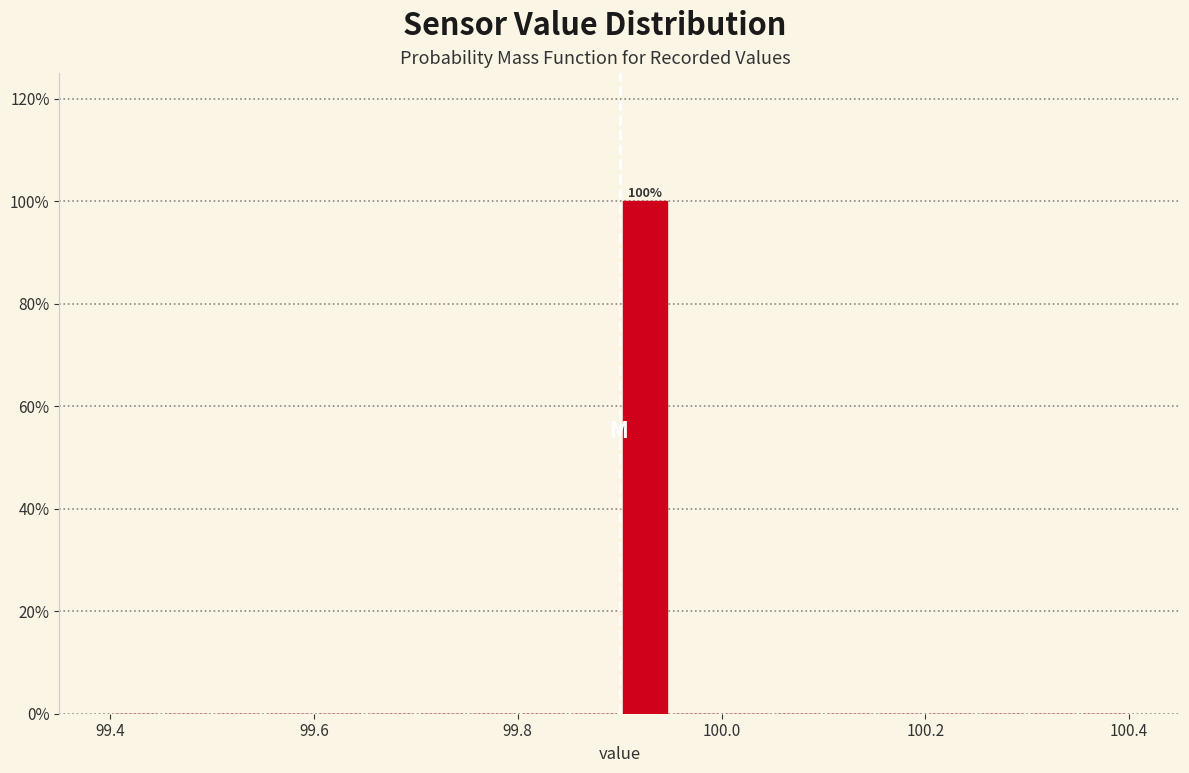

Read against the x-axis, roughly where is the centre of the tallest bar?

99.92